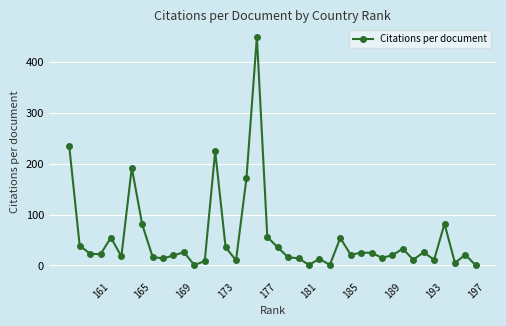

What is the maximum value shown in the chart?

450.0